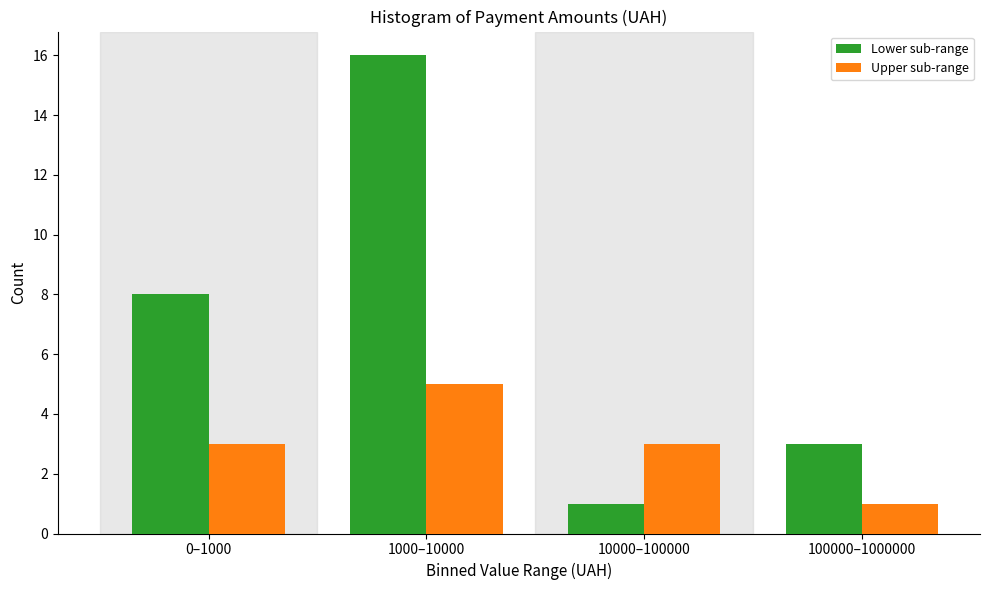

Reading right to left, transcribe all the data shown in this chart.

Lower sub-range: 3	1	16	8
Upper sub-range: 1	3	5	3